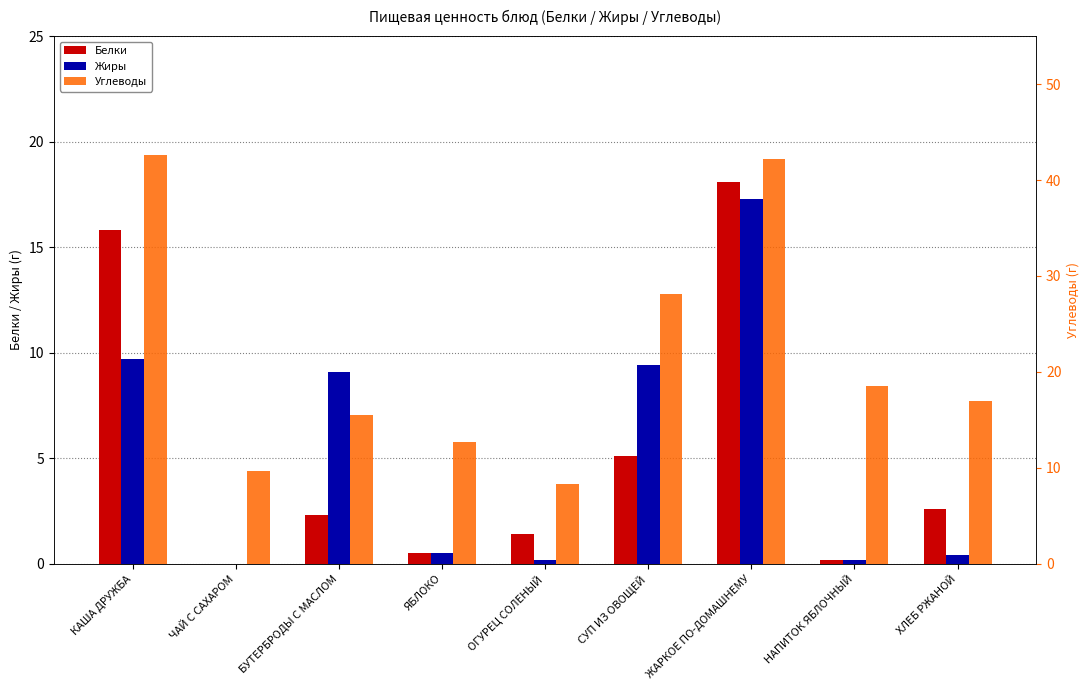

What is the value of the Углеводы bar at the 7th from the left?

42.2